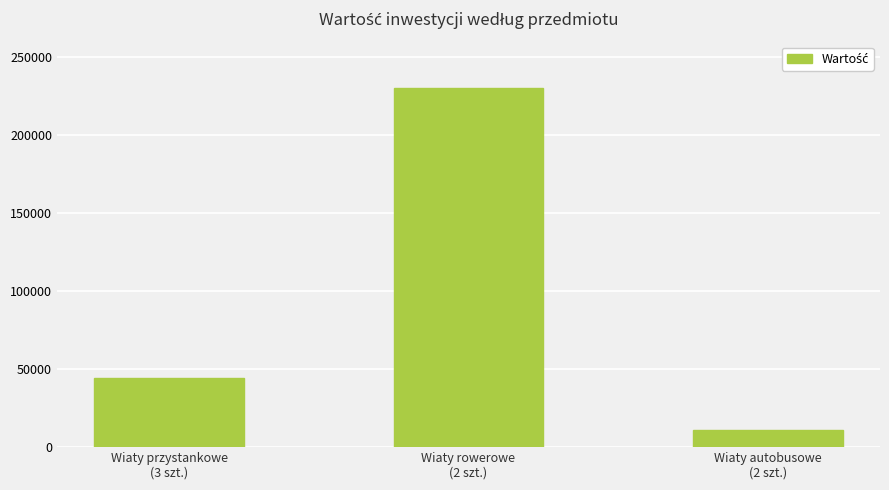

Reading left to right, list all the values displayed in this chart.

44042.4	230000.0	11200.0